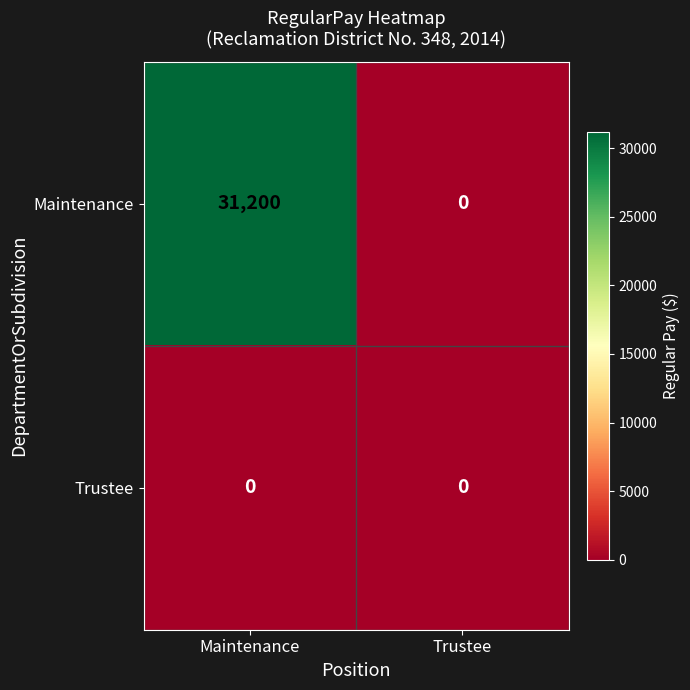

Reading left to right, transcribe all the data shown in this chart.

Maintenance: Maintenance=31200	Trustee=0
Trustee: Maintenance=0	Trustee=0